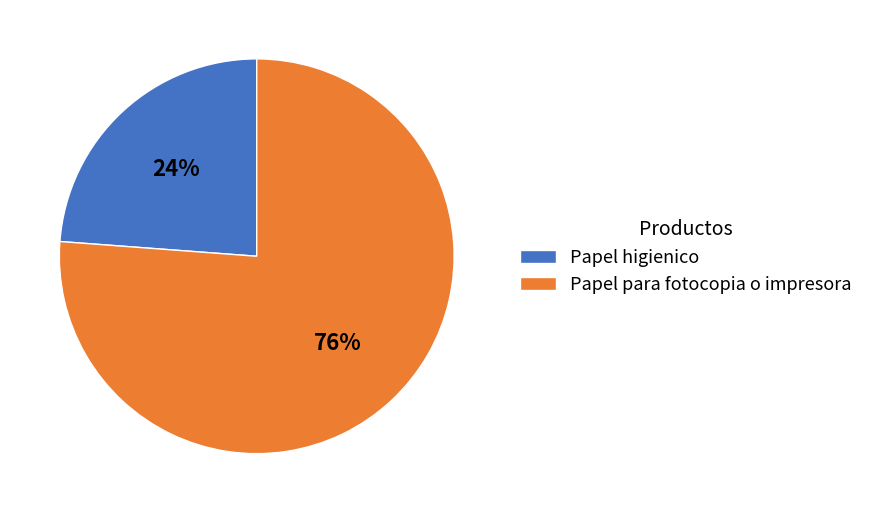

To the nearest percent, what is the difference between the largest and smallest slice percentages?

52%